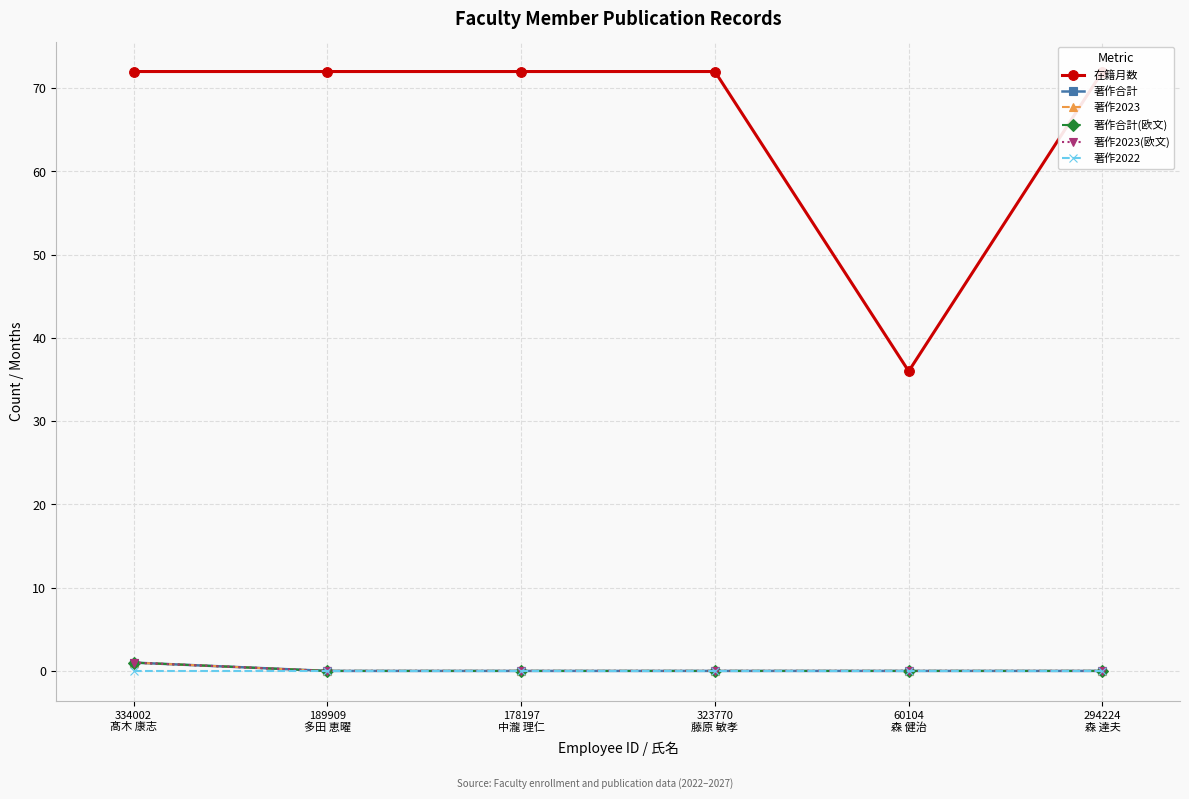

How many data points does each series have?

6